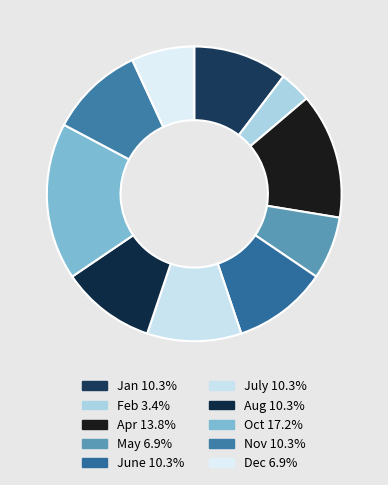

Is it true that Oct is 17% of the pie?

True